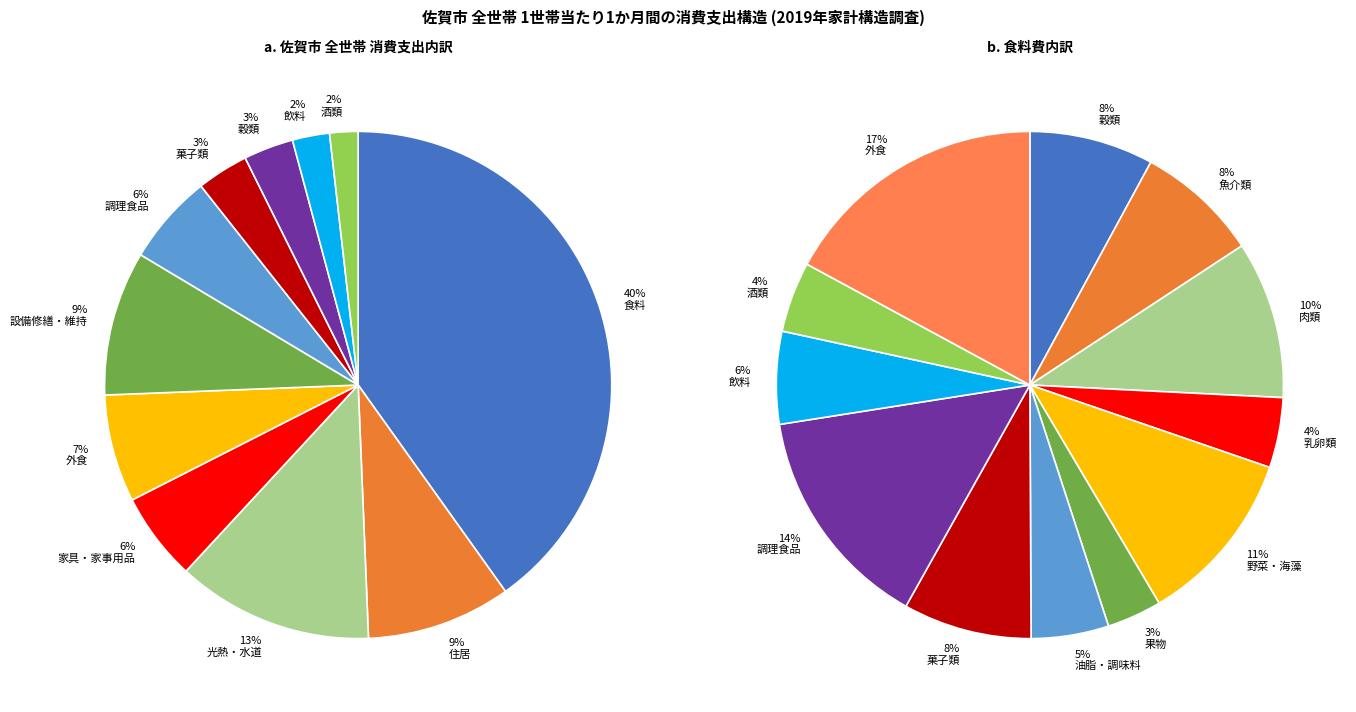

How many slices are in this pie chart?

11